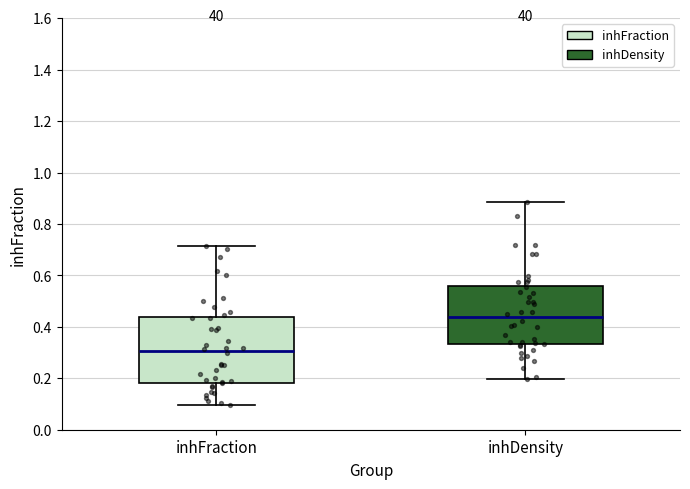

Which box is the tallest, from its lower edge to its upper edge?

inhFraction